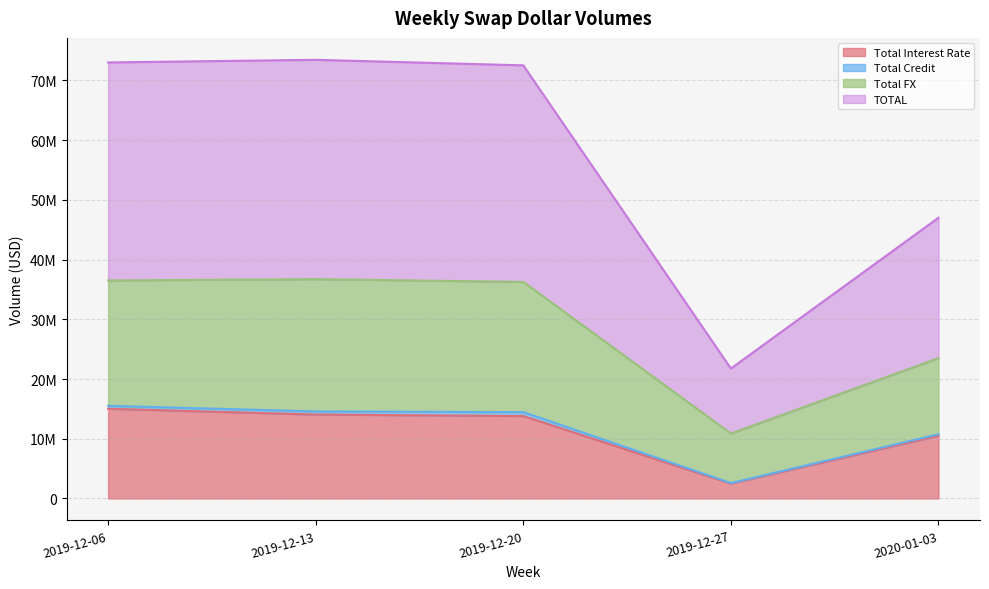

Does the chart have visible grid lines?

Yes